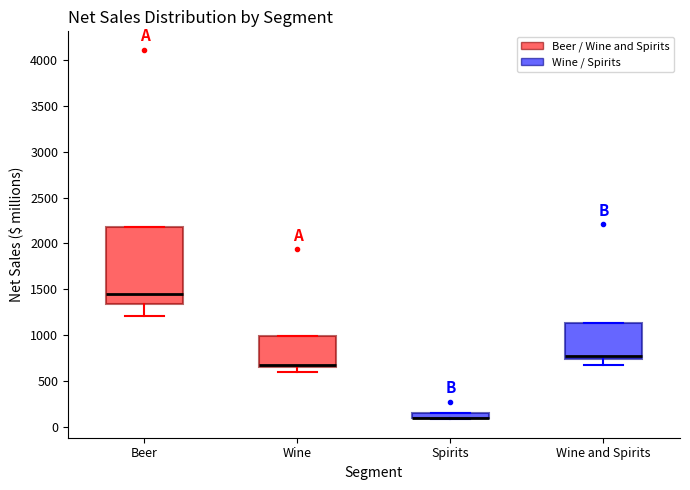

Which box is the tallest, from its lower edge to its upper edge?

Beer